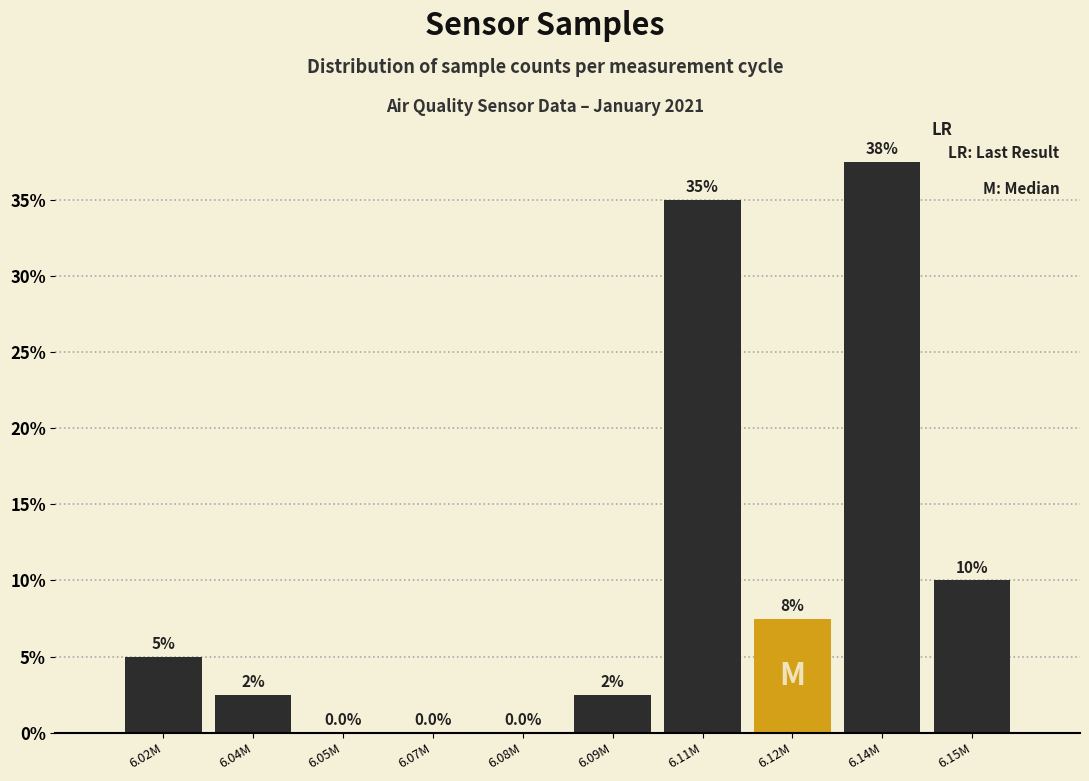

Reading right to left, extract all data points from this chart.

6.15M=10.0	6.14M=37.5	6.12M=7.5	6.11M=35.0	6.09M=2.5	6.08M=0.0	6.07M=0.0	6.05M=0.0	6.04M=2.5	6.02M=5.0